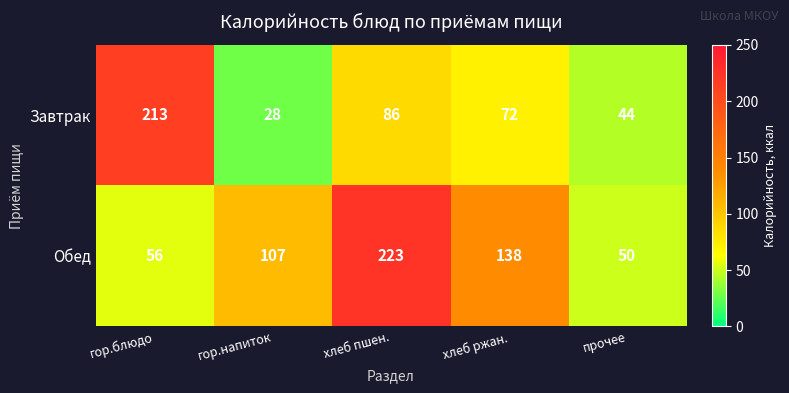

At гор.блюдо, list the series in order from smallest to largest.

Обед, Завтрак